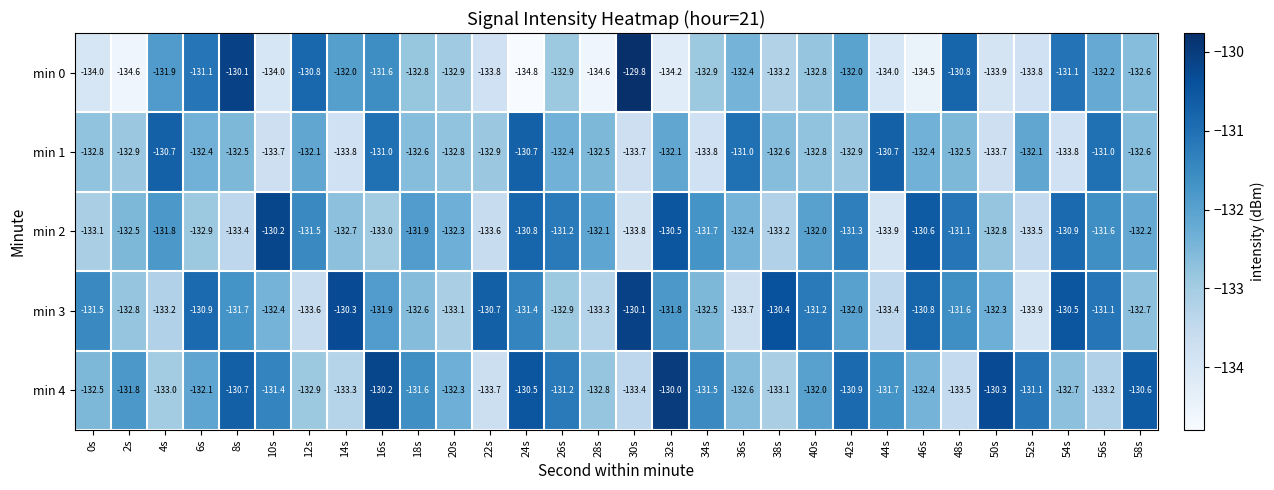

What is the spread (max minus min) of values at 58s?

2.1